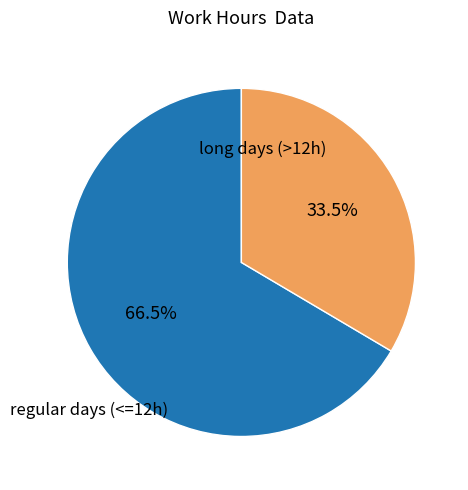

Does any single category account for the majority?

Yes